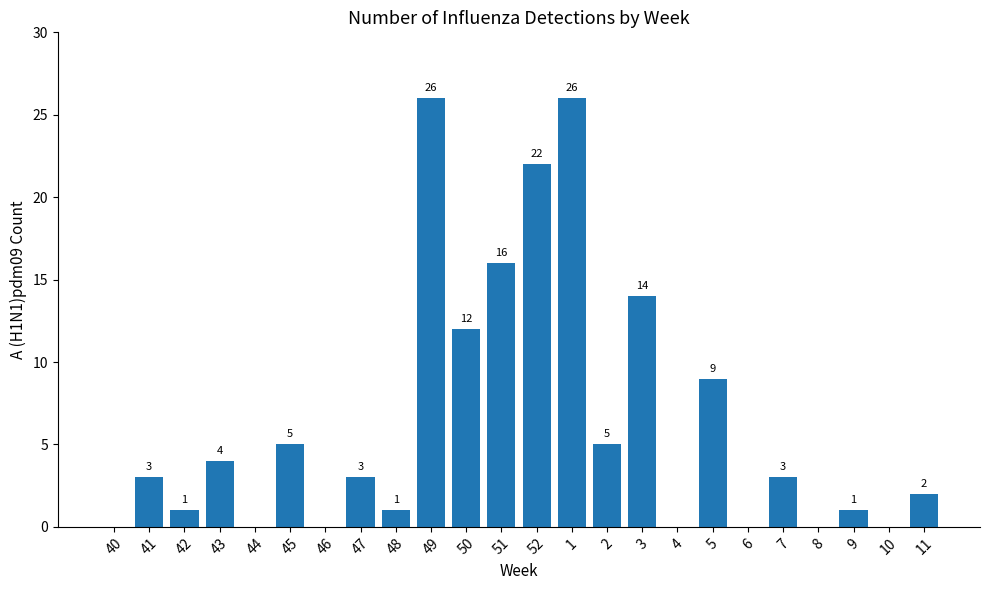

Between 45 and 46, which is larger?

45